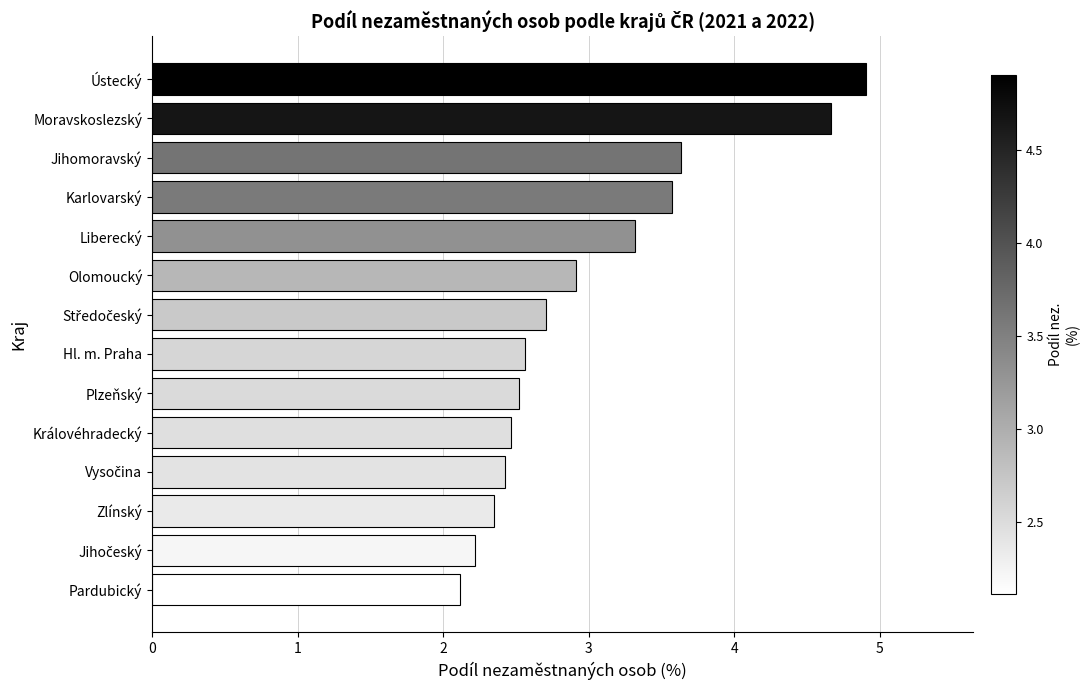

What is the difference between the maximum and minimum values?

2.8